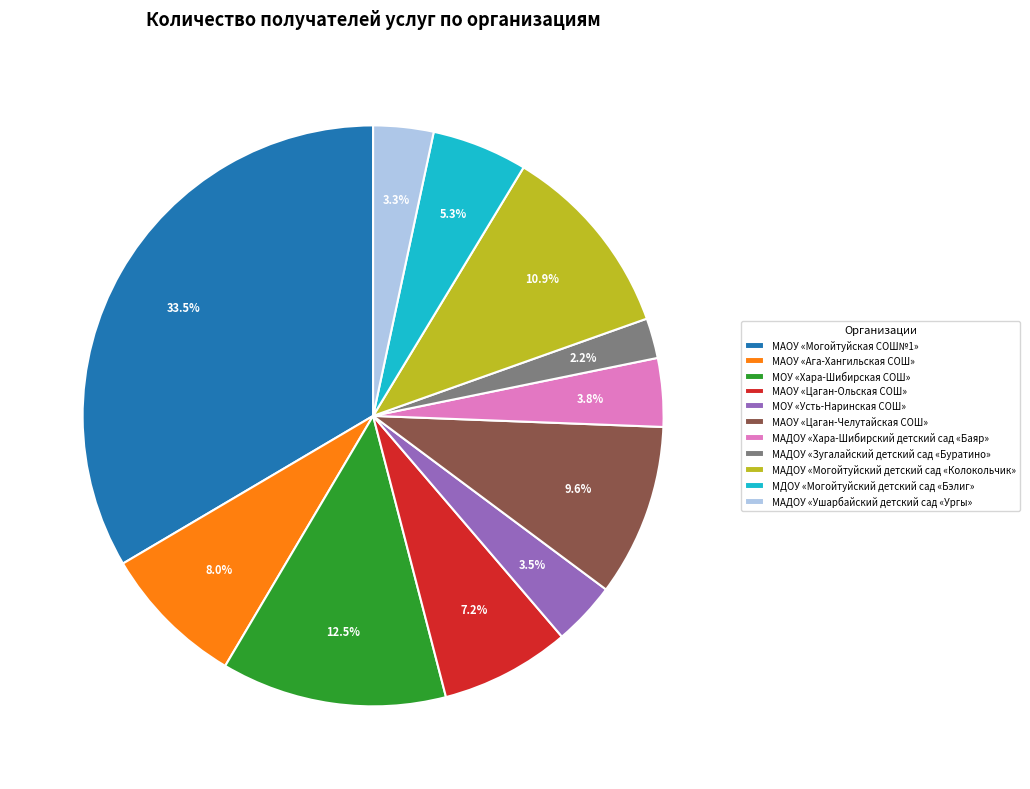

True or false: МАОУ «Цаган-Ольская СОШ» accounts for 7% of the total.

True